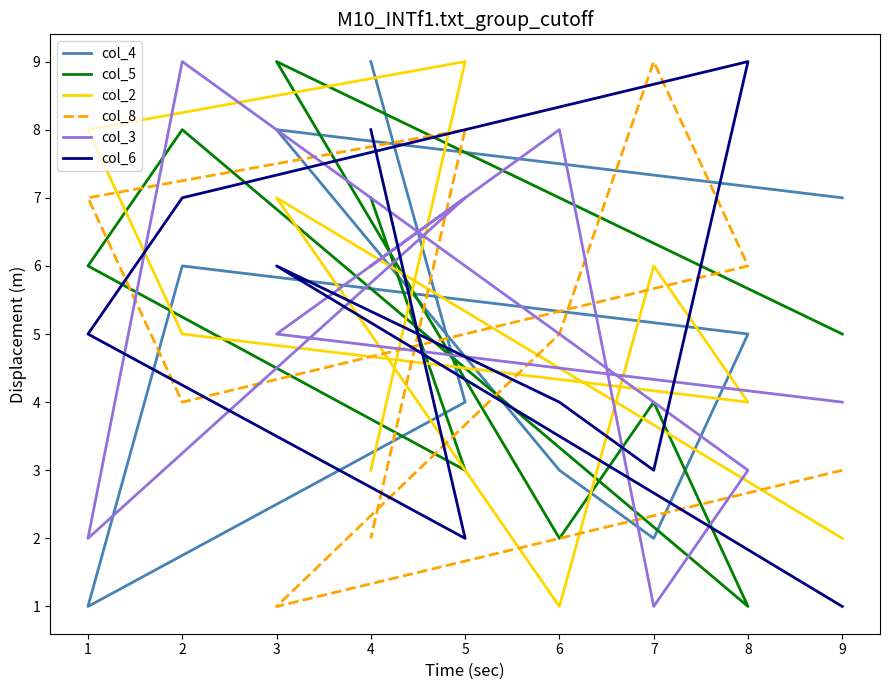

How many distinct data groups are displayed?

6